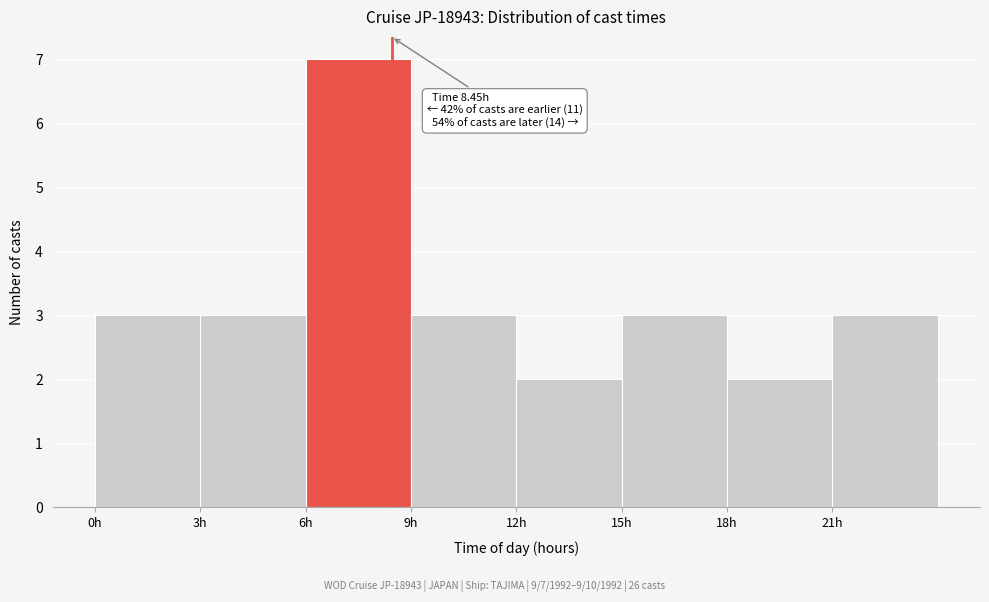

Which range on the x-axis has the tallest bar?

6 to 9